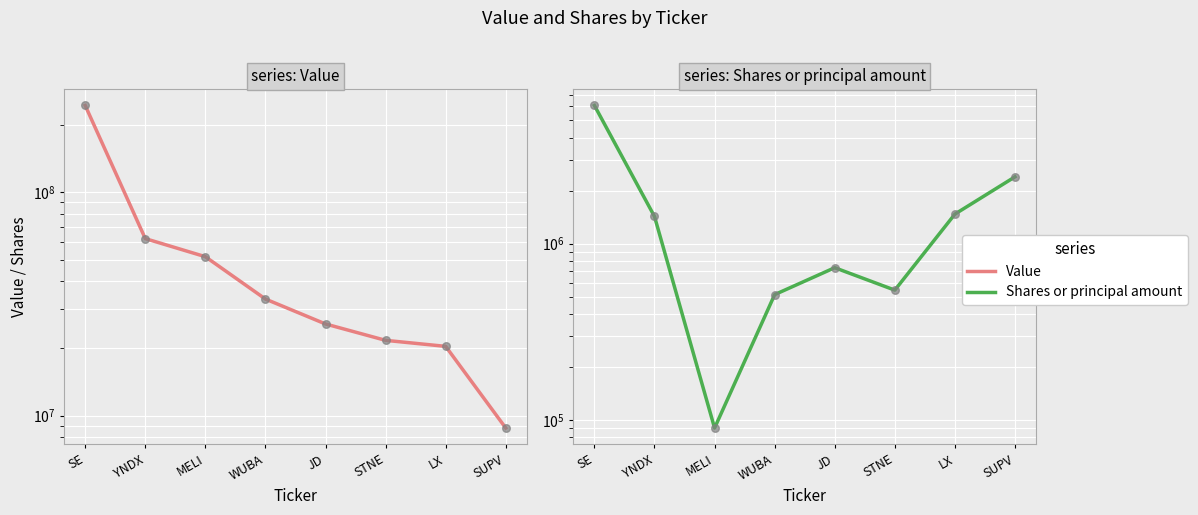

At which category is the sum across all series the highest?

SE